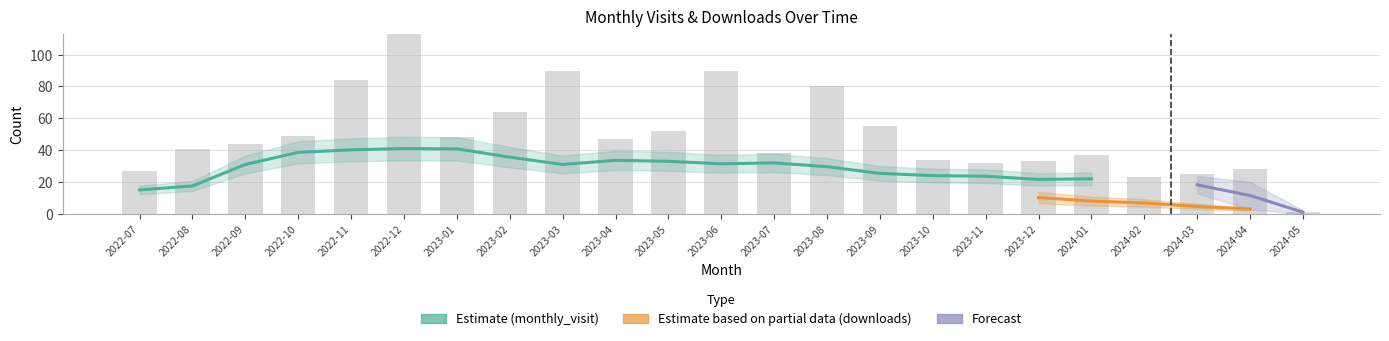

Where does the monthly_download_resource series first go above 16?

2022-08